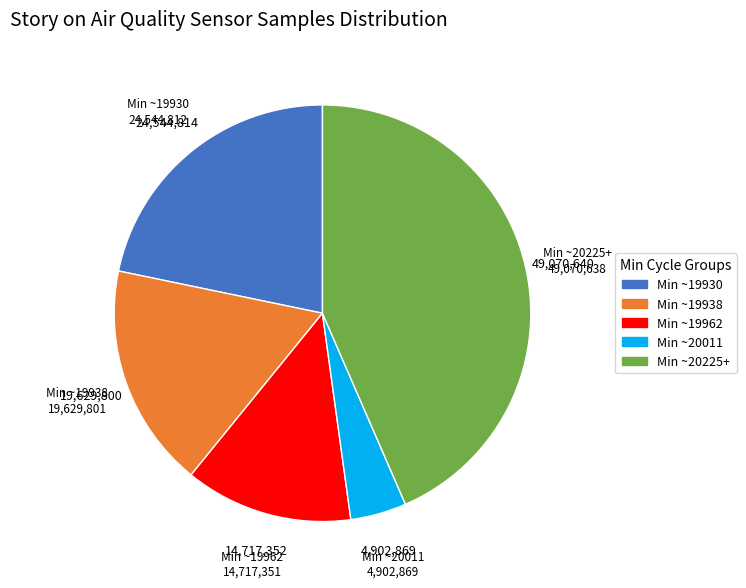

Rank the categories by value from lowest to highest.

Min ~20011, Min ~19962, Min ~19938, Min ~19930, Min ~20225+